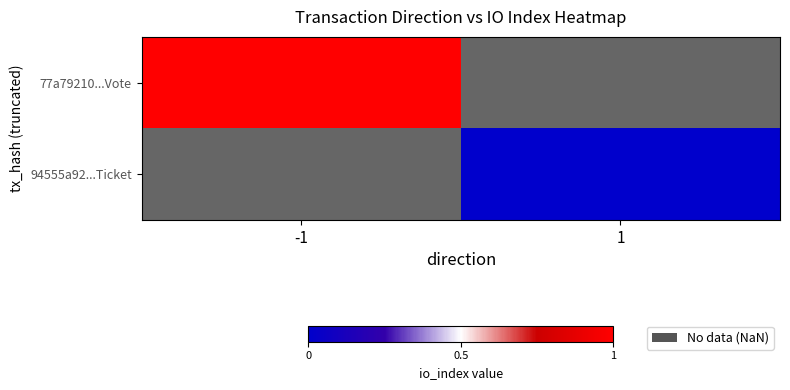

At which category is the sum across all series the highest?

-1